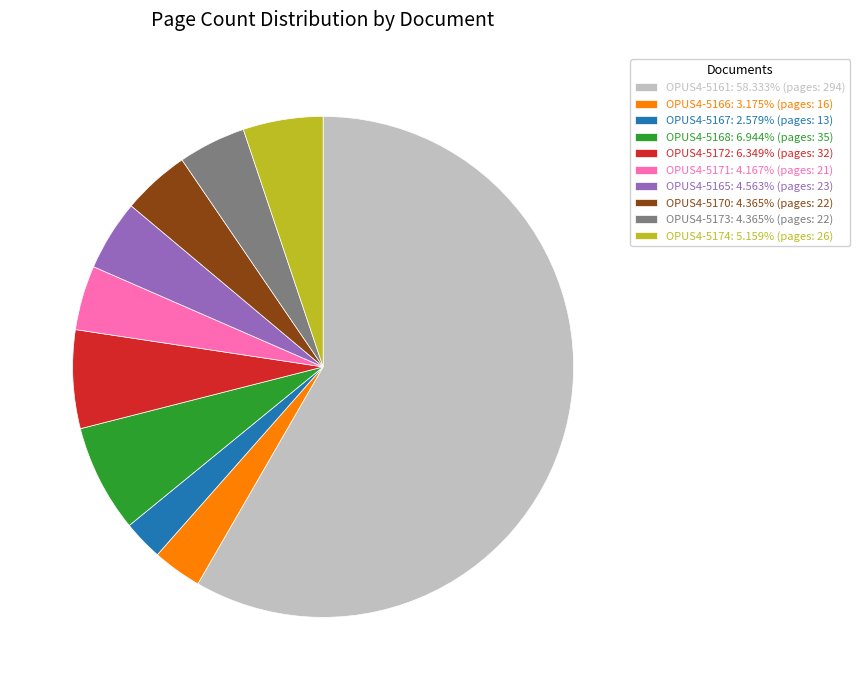

Do OPUS4-5168 and OPUS4-5173 together represent more than half of the pie?

No